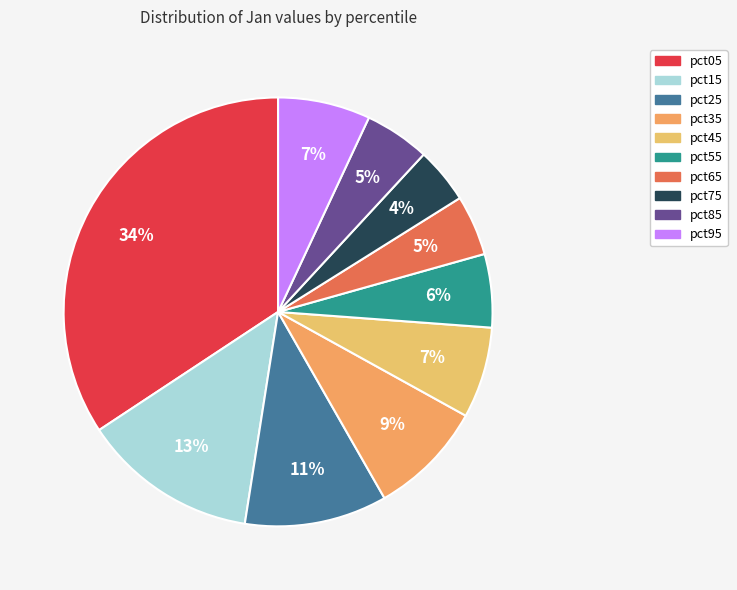

What percentage is the pct85 slice, to the nearest percent?

5%